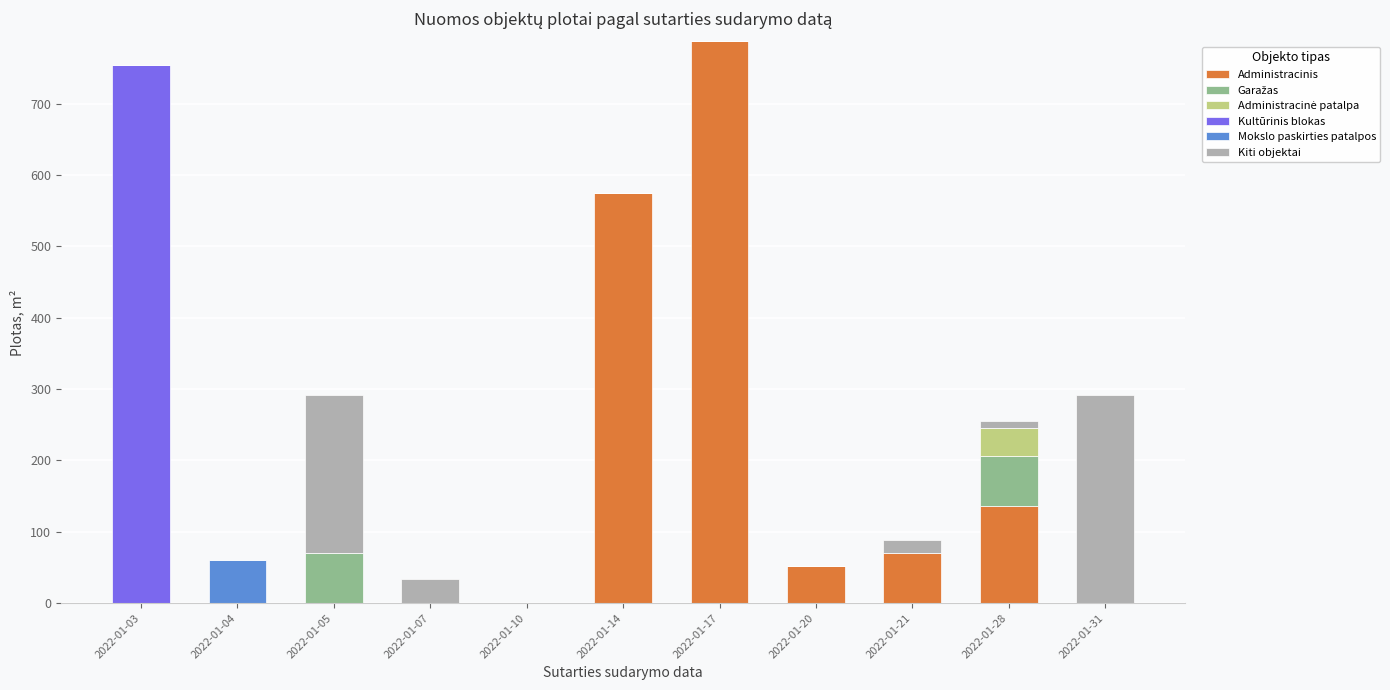

What is the maximum value for Administracinis?

787.0